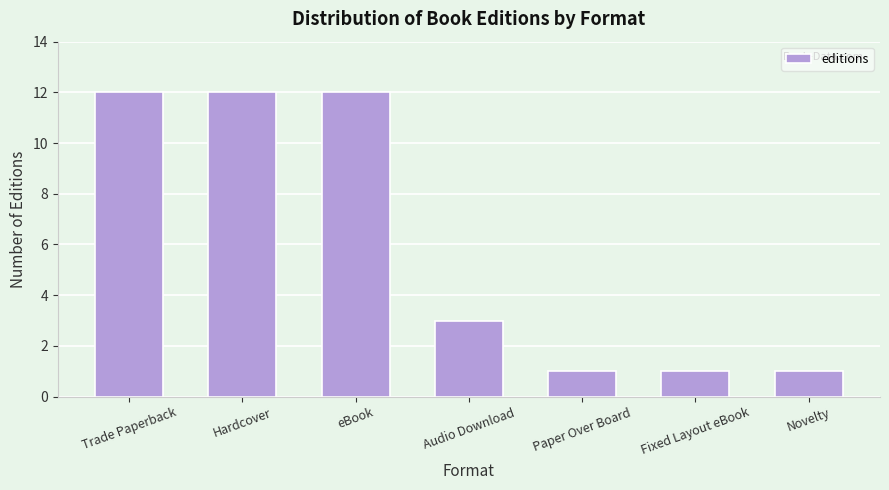

Reading left to right, transcribe all the data shown in this chart.

Trade Paperback=12	Hardcover=12	eBook=12	Audio Download=3	Paper Over Board=1	Fixed Layout eBook=1	Novelty=1